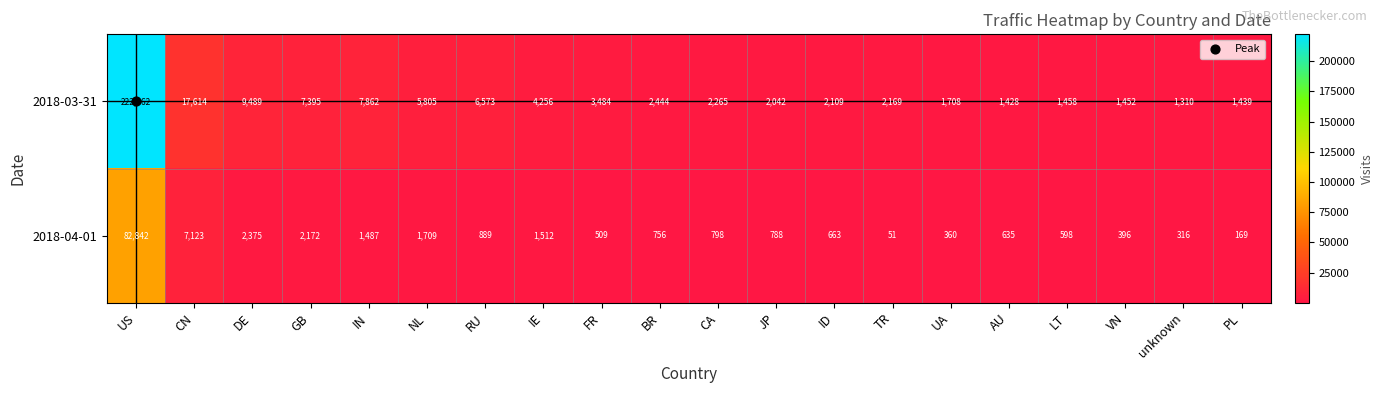

The 2018-03-31 series shows 17614 at CN. True or false?

True